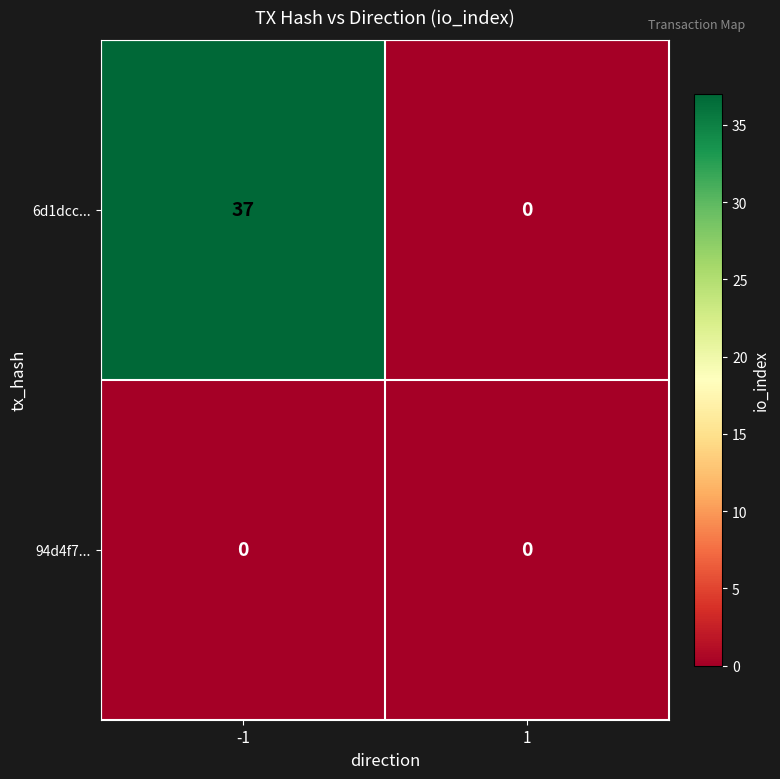

What is the sum of all 6d1dcc... values?

37